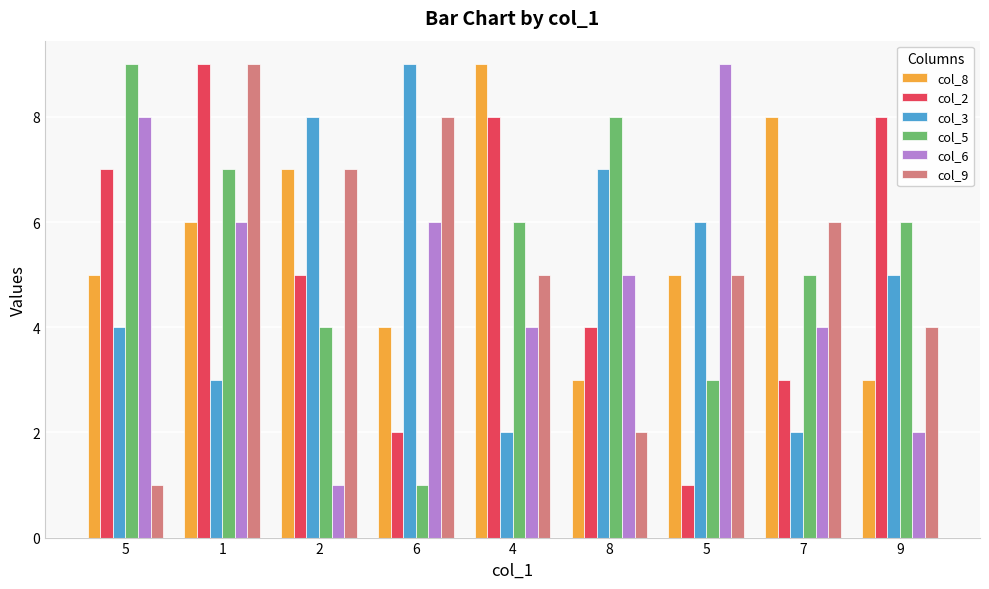

What is the value of the col_5 bar at the 7th from the left?

9